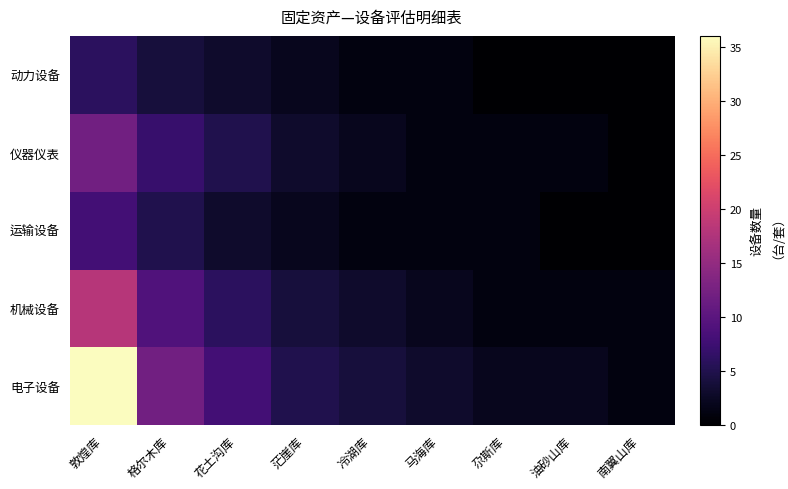

What is the maximum value shown in the chart?

36